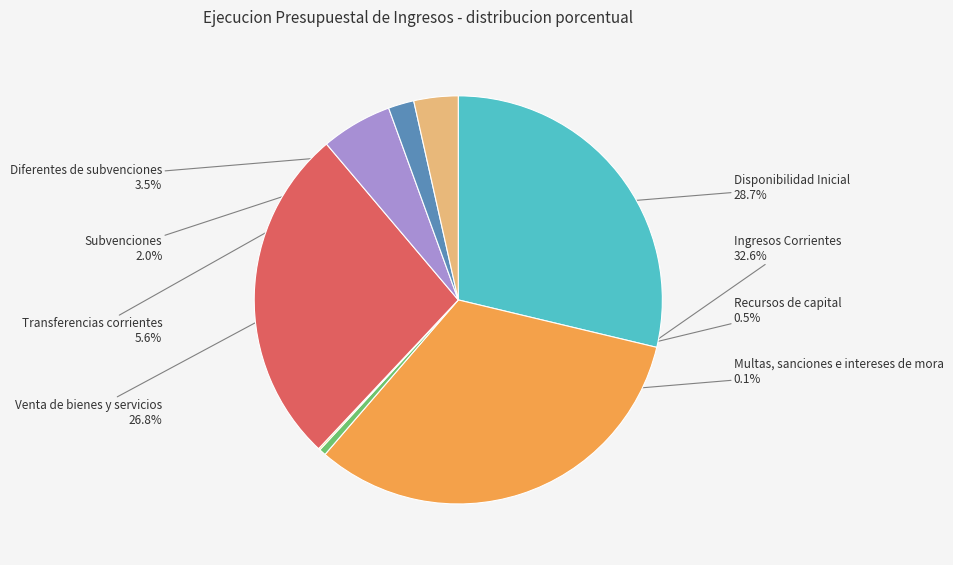

Is there any slice that represents more than half of the pie?

No